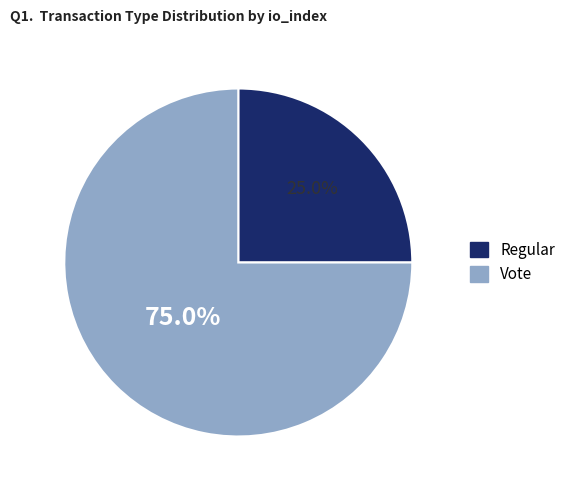

Count the number of slices in the pie.

2